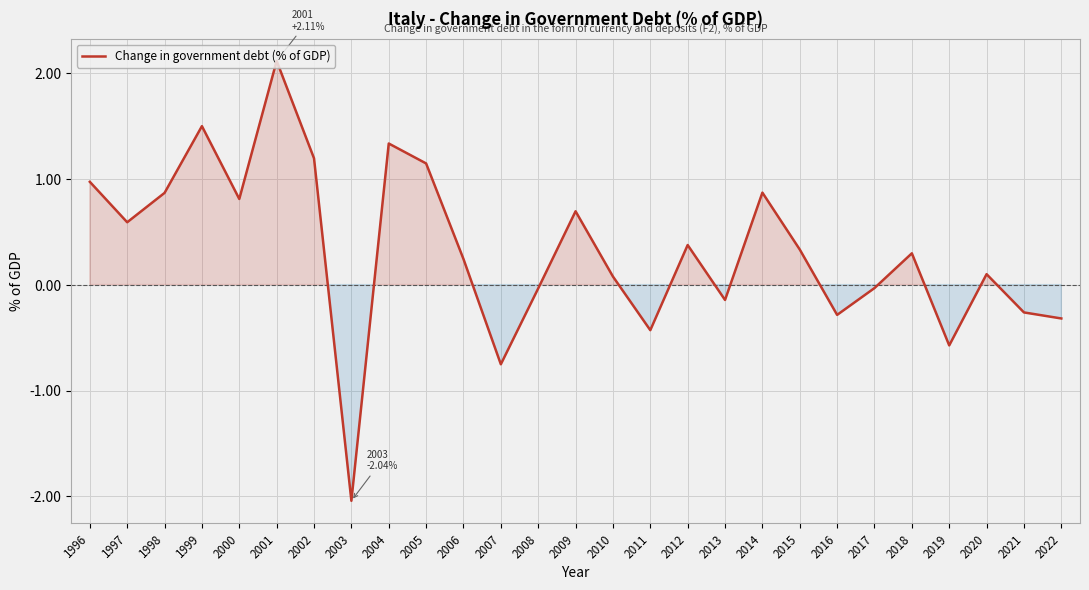

What is the maximum value shown in the chart?

2.1